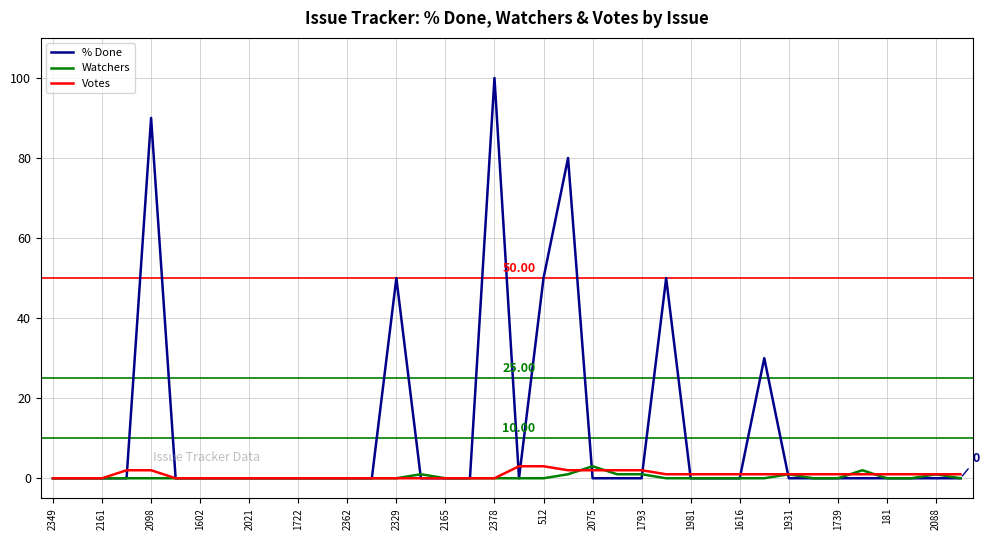

Which series has the largest total across all categories?

% Done